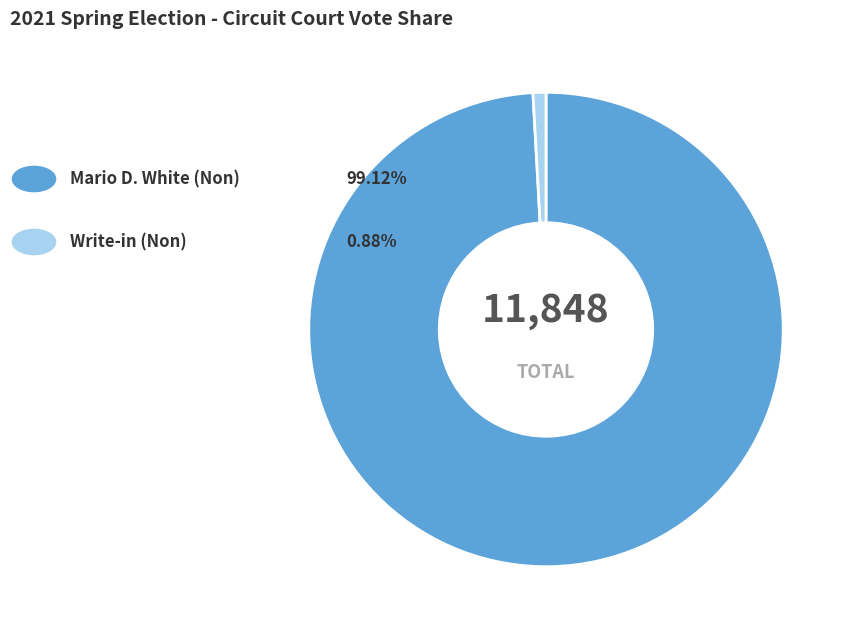

Is there a majority slice in this chart?

Yes